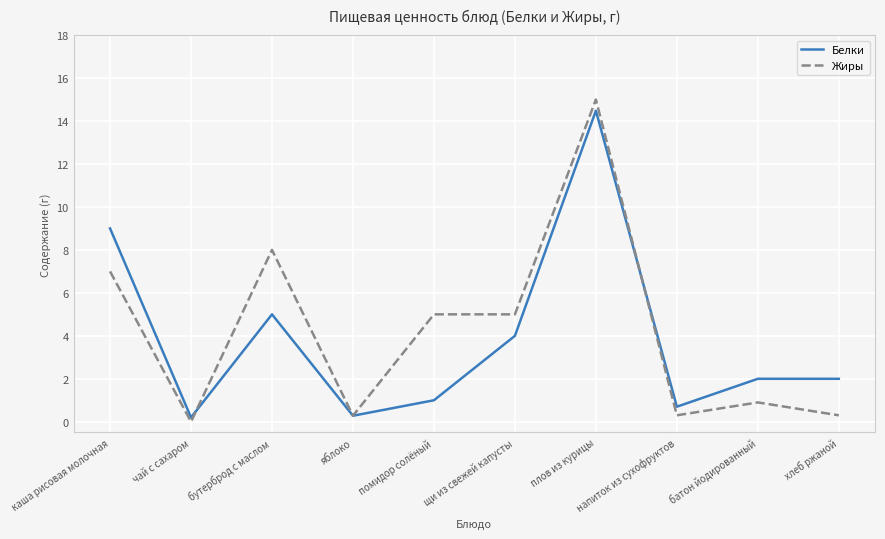

Reading left to right, extract all data points from this chart.

Белки: каша рисовая молочная=9.0	чай с сахаром=0.2	бутерброд с маслом=5.0	яблоко=0.3	помидор солёный=1.0	щи из свежей капусты=4.0	плов из курицы=14.5	напиток из сухофруктов=0.7	батон йодированный=2.0	хлеб ржаной=2.0
Жиры: каша рисовая молочная=7.0	чай с сахаром=0.0	бутерброд с маслом=8.0	яблоко=0.3	помидор солёный=5.0	щи из свежей капусты=5.0	плов из курицы=15.0	напиток из сухофруктов=0.3	батон йодированный=0.9	хлеб ржаной=0.3